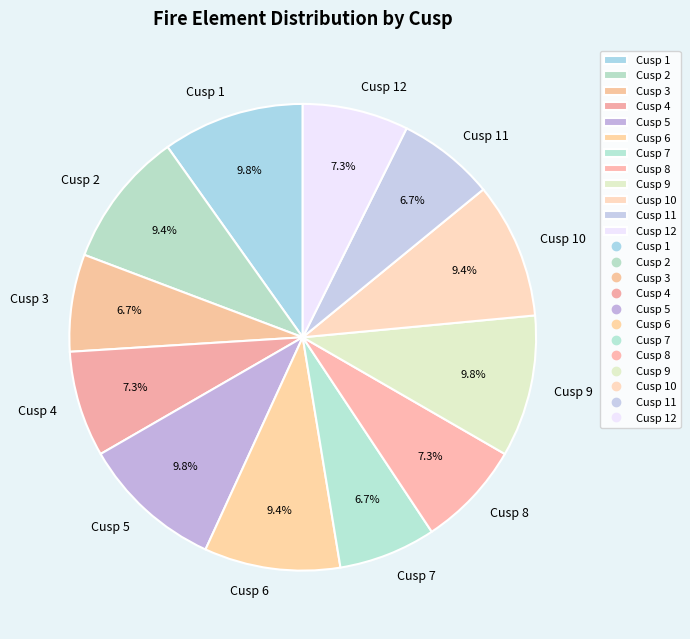

Count the number of slices in the pie.

12